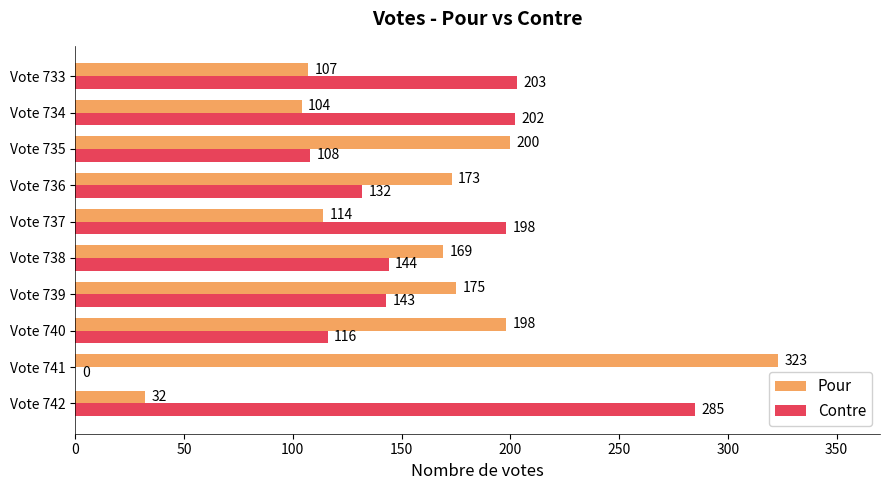

What is the maximum value for Pour?

323